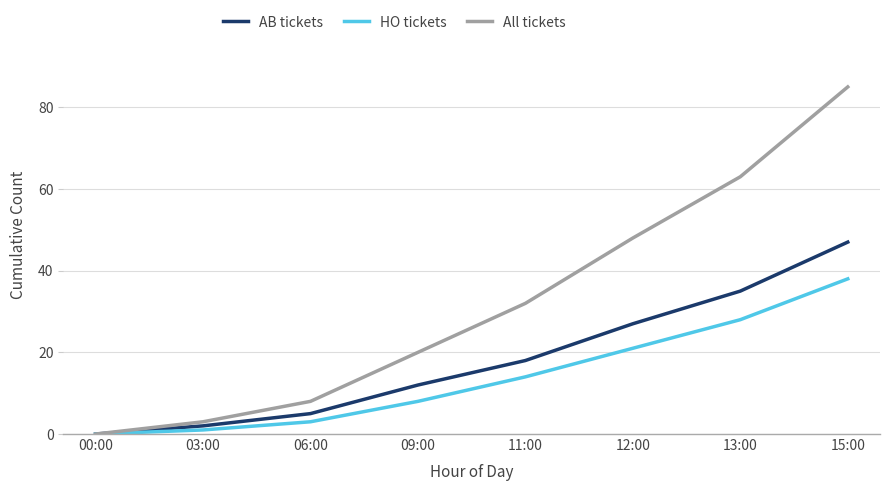

Rank the series by their average value, from lowest to highest.

HO tickets, AB tickets, All tickets